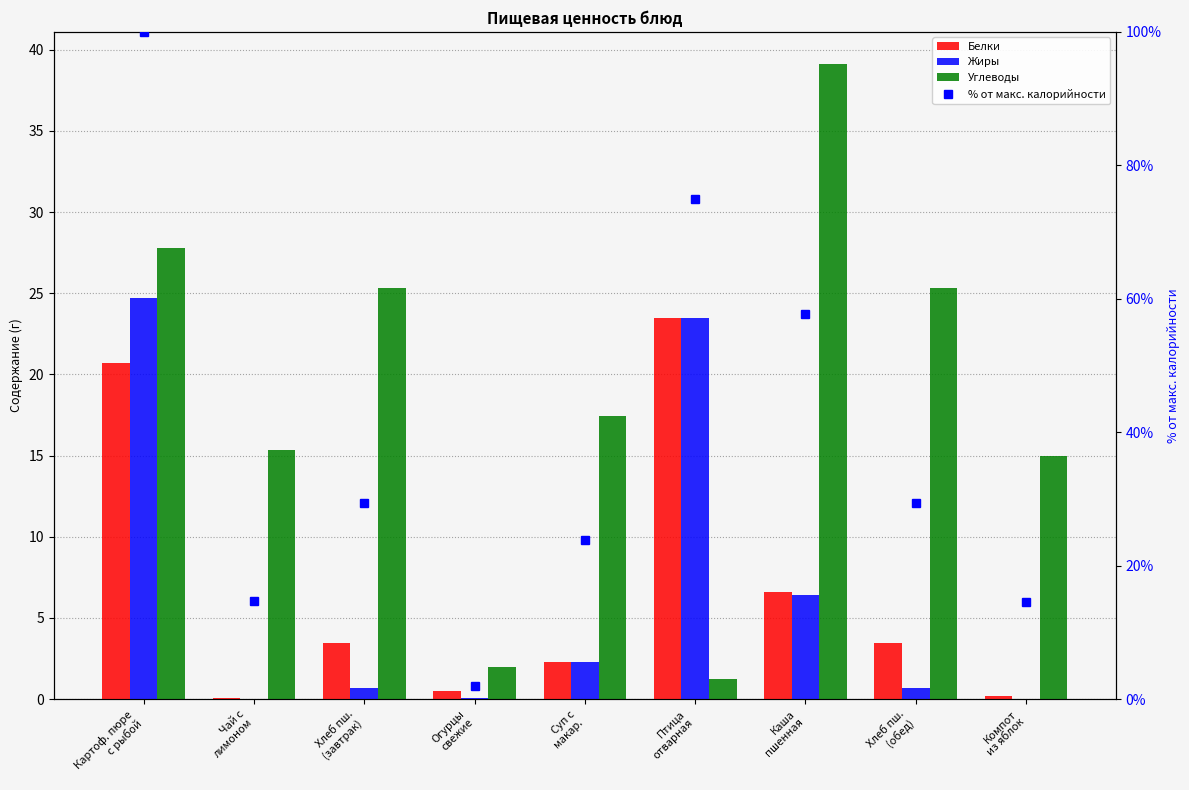

Which has a higher value, Каша
пшенная or Огурцы
свежие?

Каша
пшенная